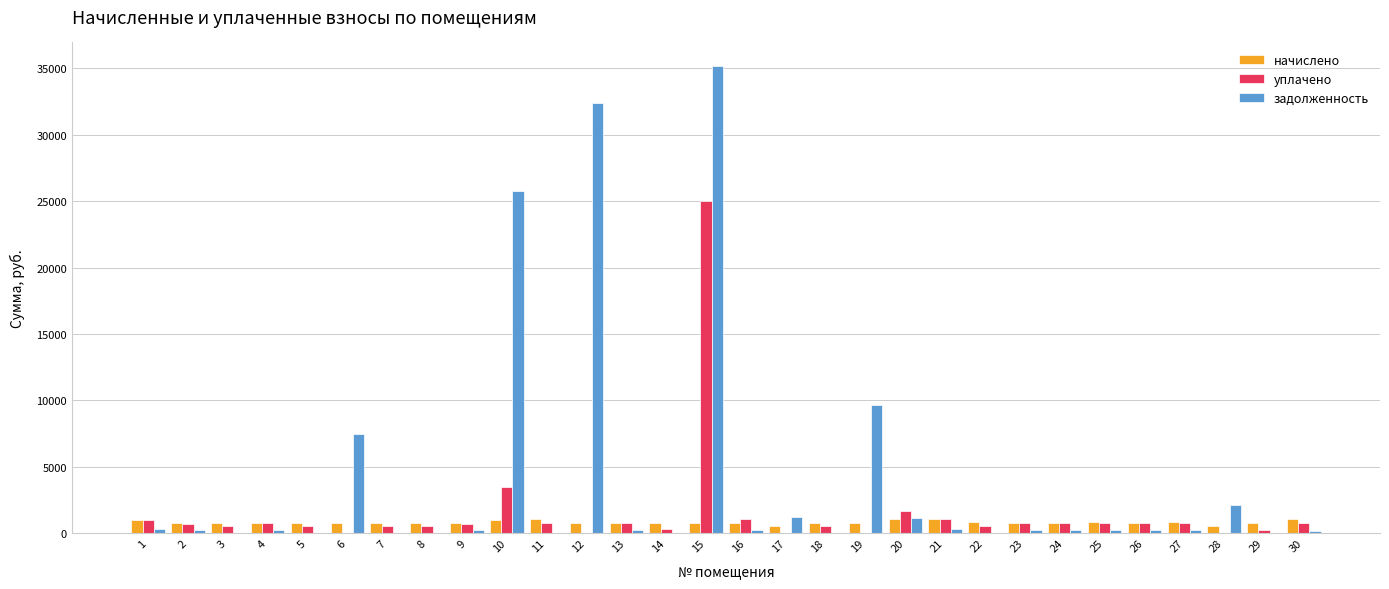

What is the sum of all задолженность values?

118016.3